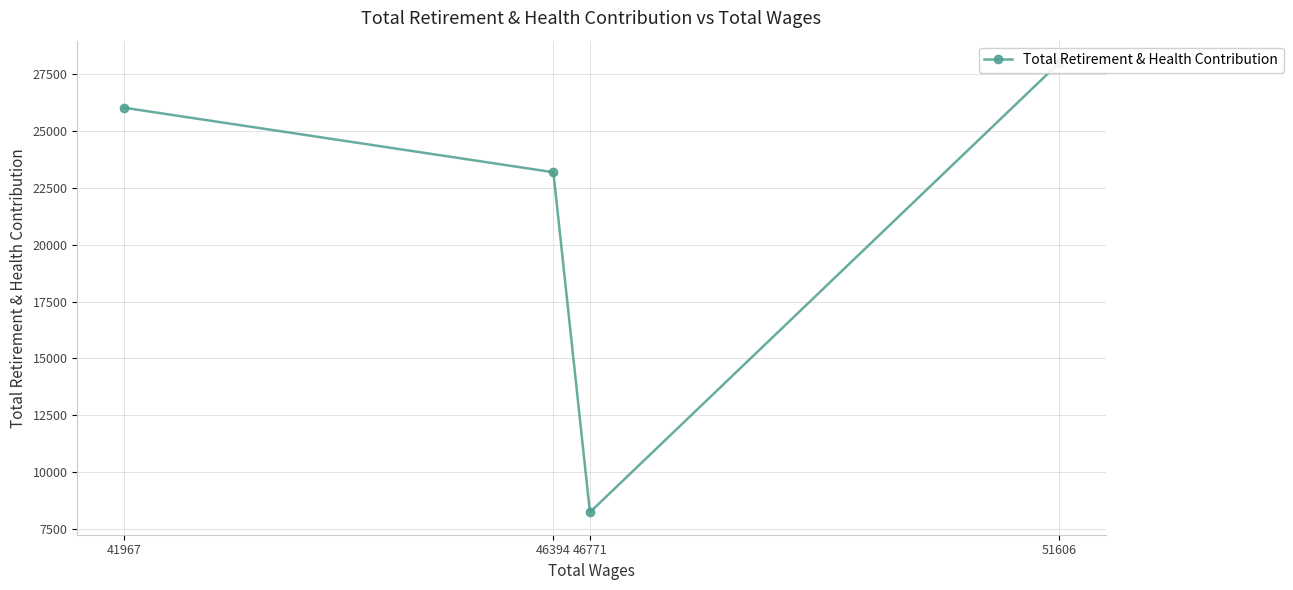

What is the change in value from 51606 to 46394?

-4801